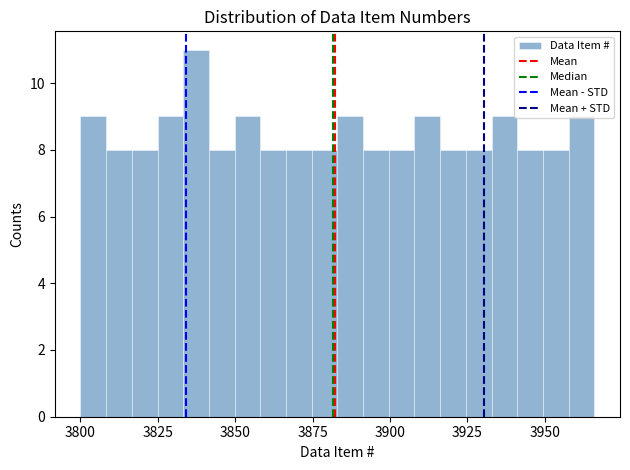

Read against the x-axis, roughly where is the centre of the tallest bar?

3835